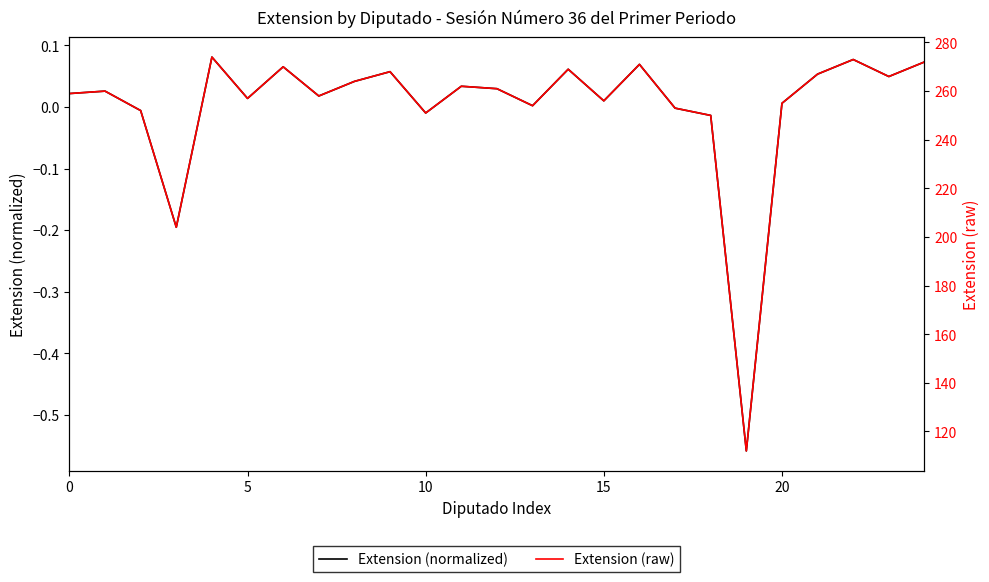

True or false: Extension (normalized) and Extension (raw) cross at least once.

False